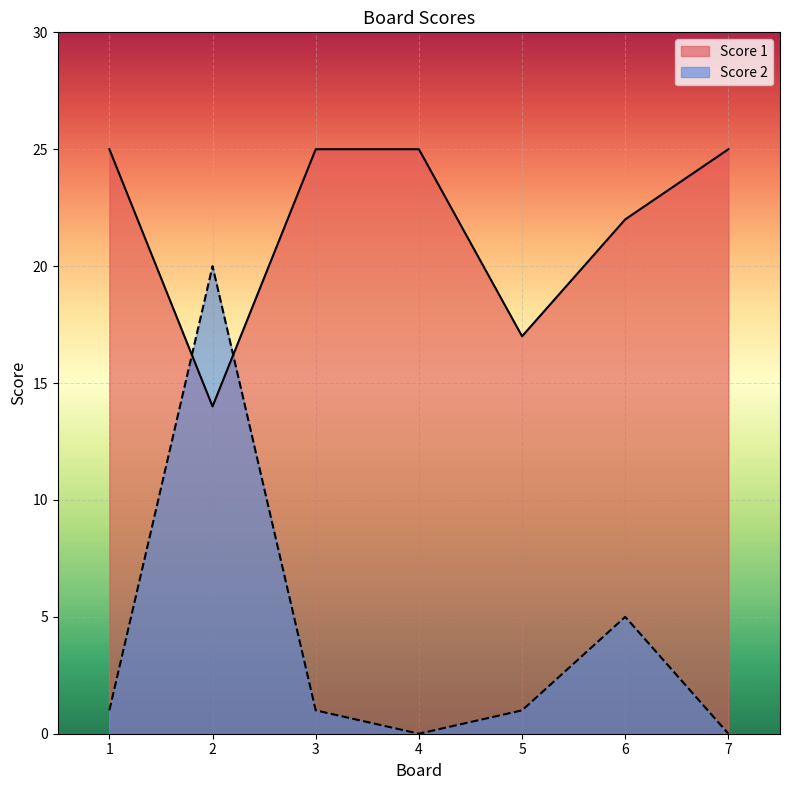

Count the Score 1 values in the range 17 to 25.

6